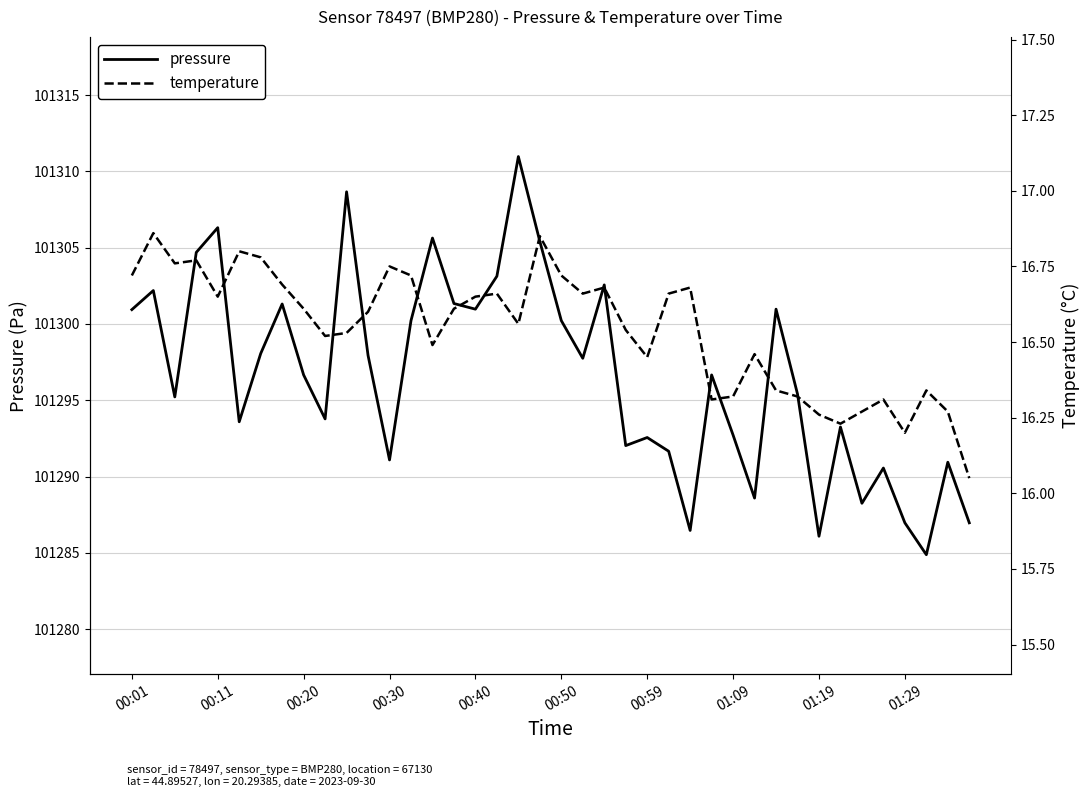

What is the maximum value for pressure?

101311.0